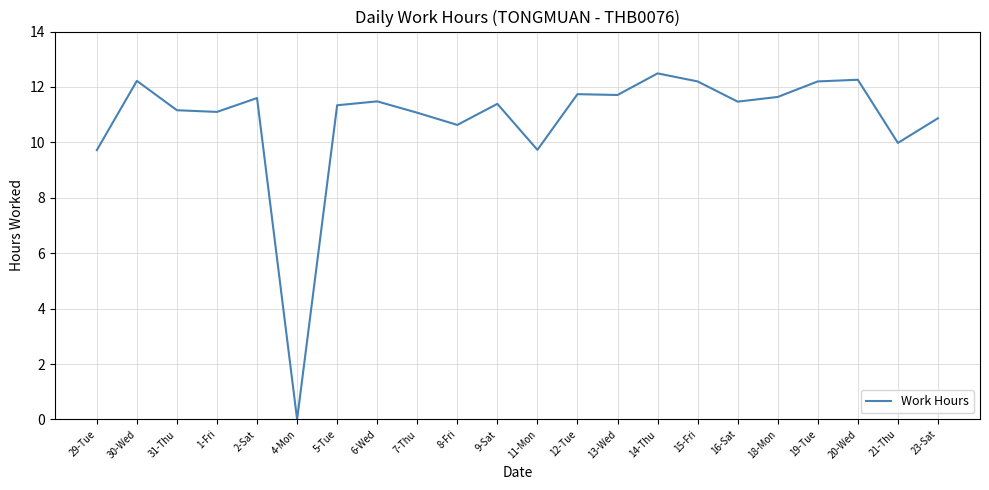

What is the change in value from 8-Fri to 16-Sat?

+0.8